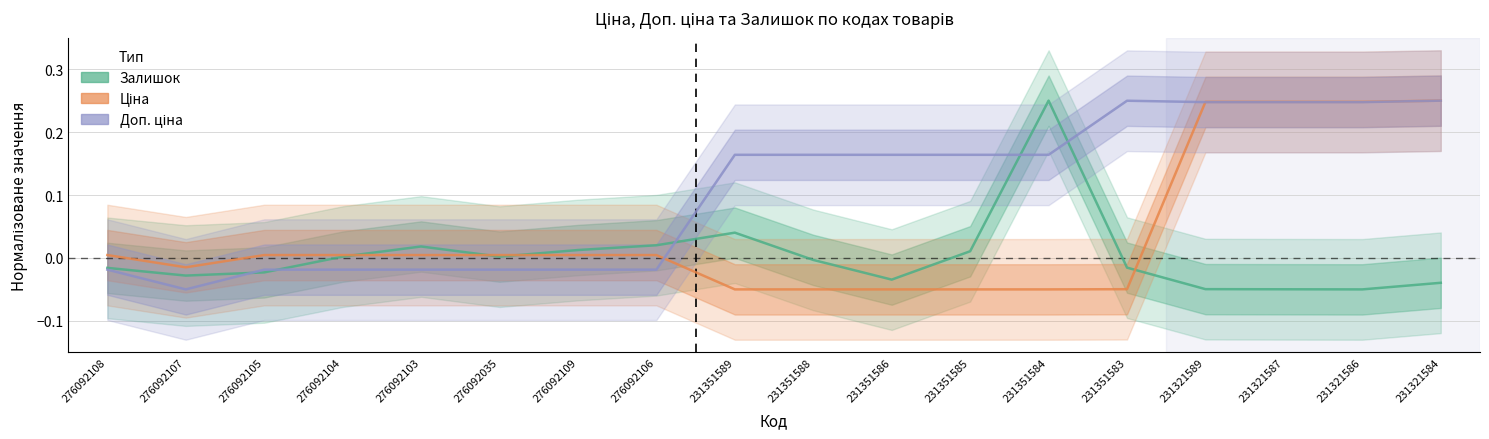

How many interior local valleys does the Доп. ціна series have?

1